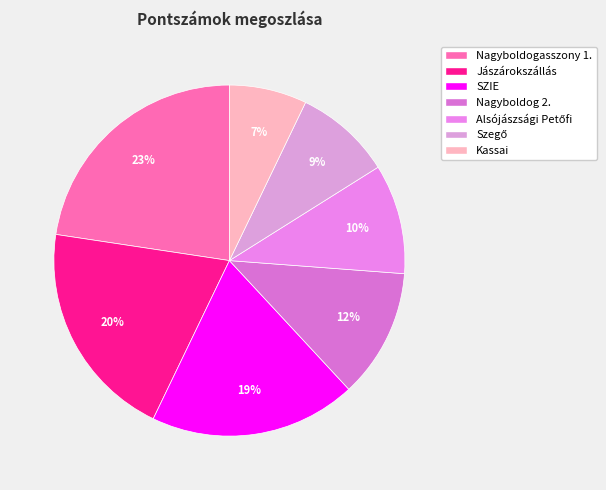

What is the smallest slice in the pie chart?

Kassai